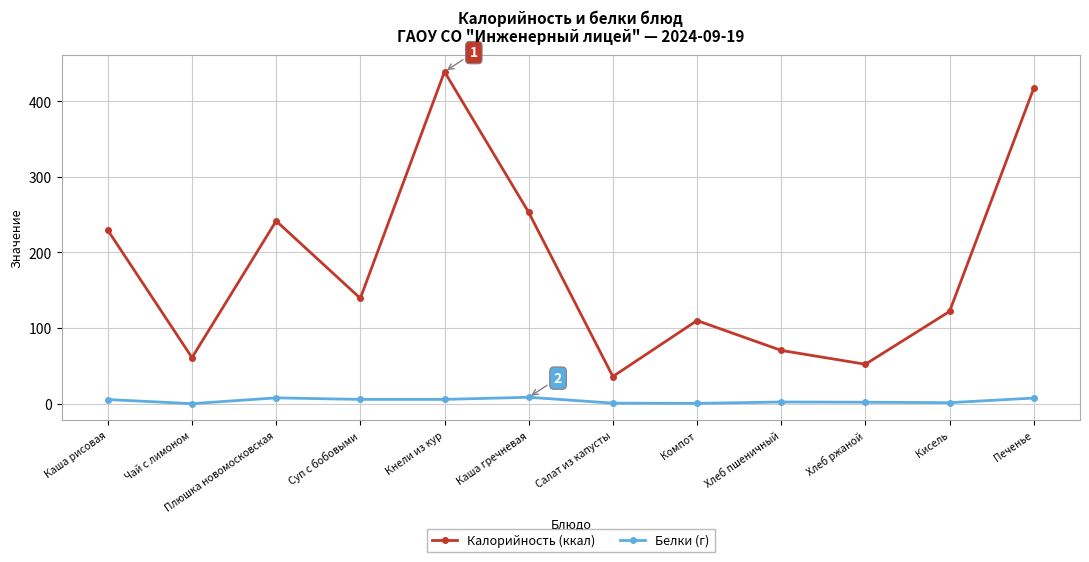

Which series has the widest spread of values?

Калорийность (ккал)